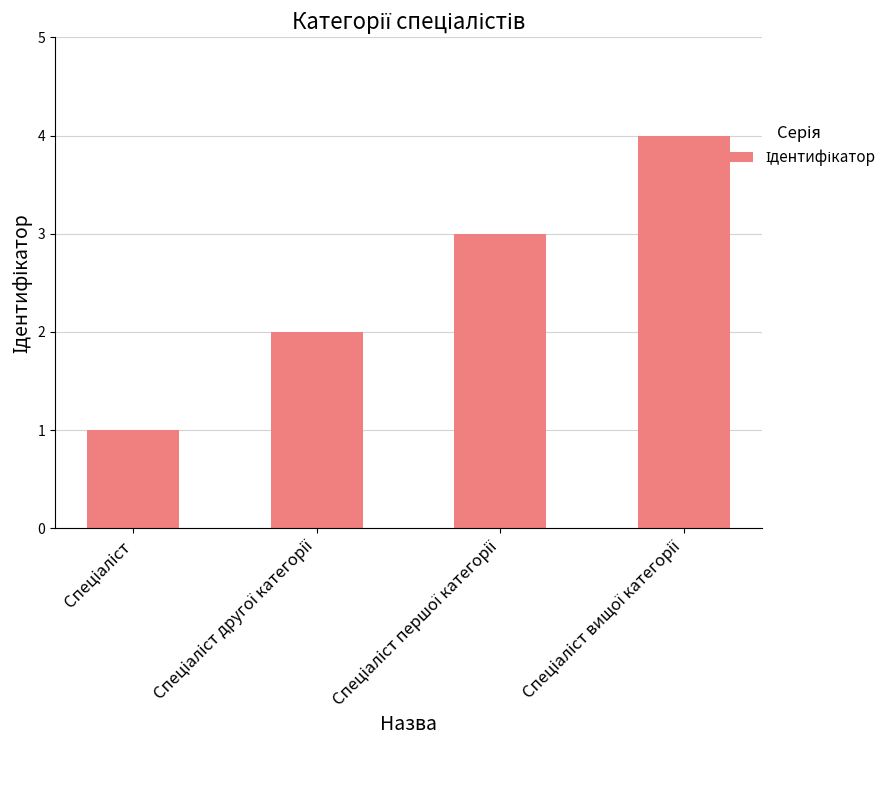

What is the smallest value displayed?

1